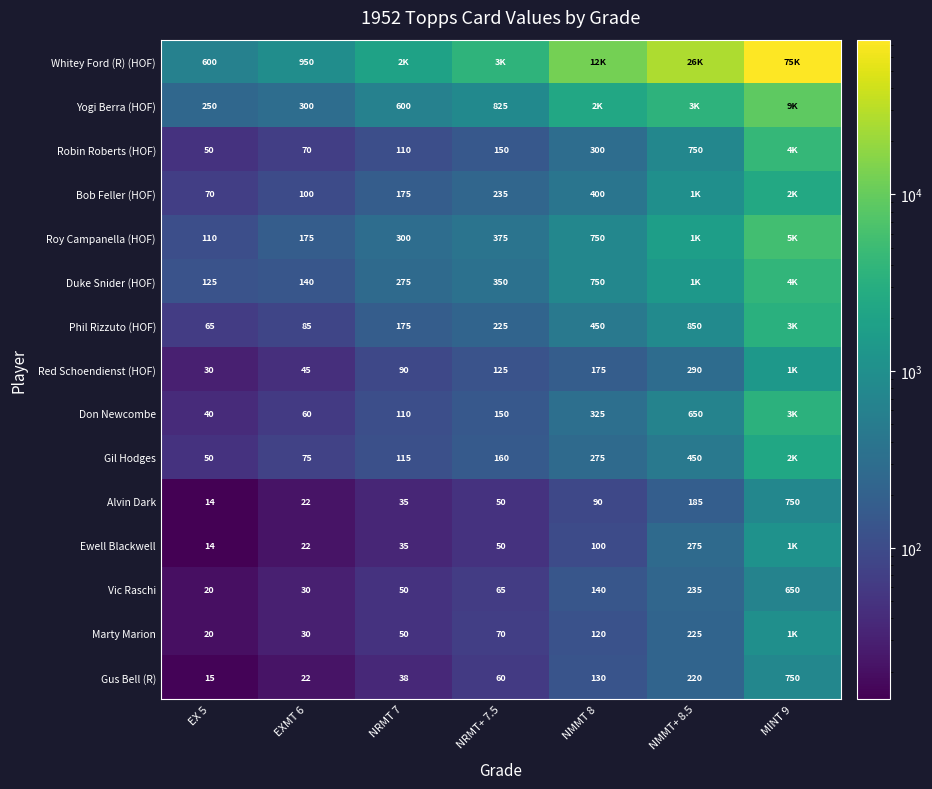

What is the difference between the Roy Campanella (HOF) values at EX 5 and NMMT 8?

640